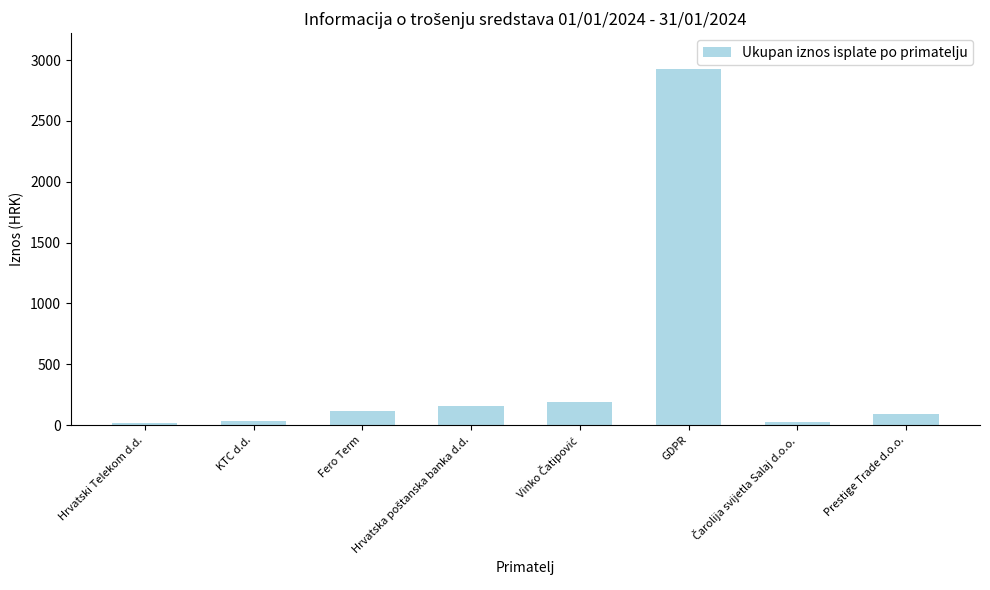

The value at GDPR is 2927.8. True or false?

True